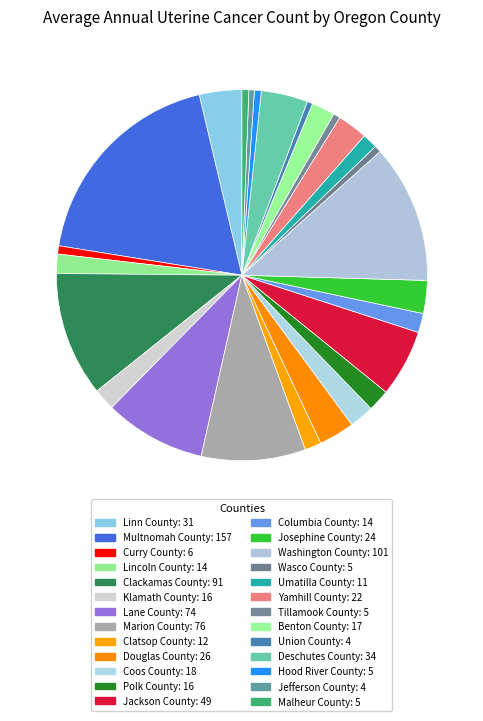

Is the sum of Umatilla County and Yamhill County greater than half?

No